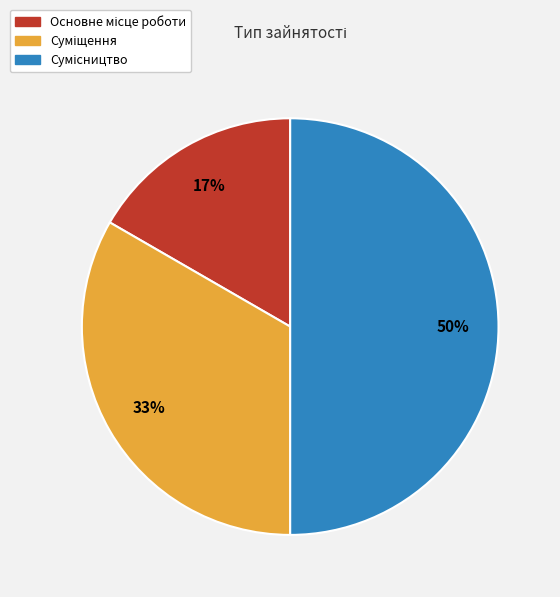

To the nearest percent, what is the average slice percentage?

33%